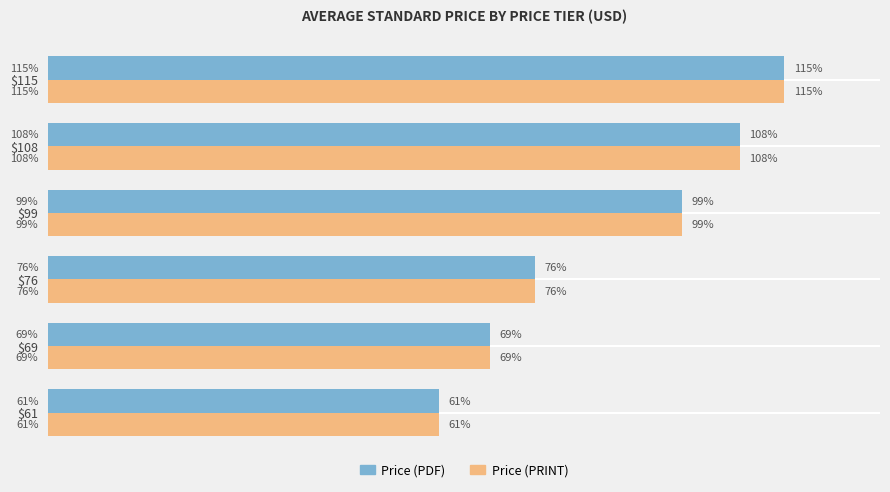

What are all the series names shown in the legend?

Price (PDF), Price (PRINT)